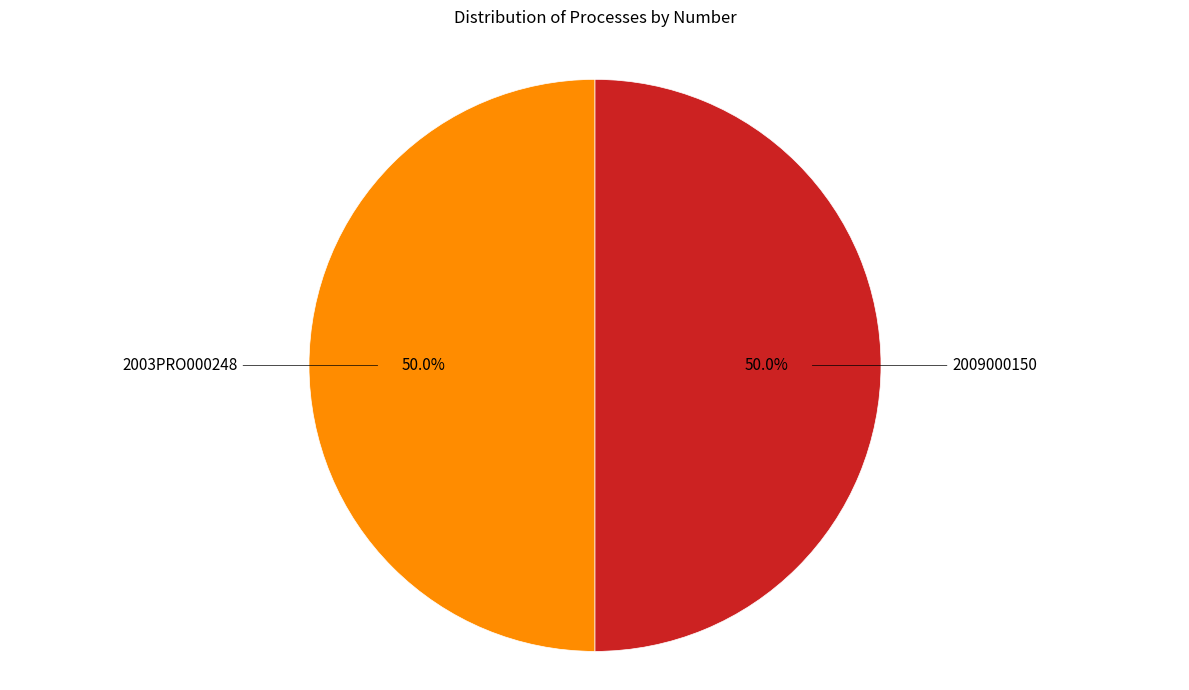

What is the total percentage of 2009000150 and 2003PRO000248?

100.0%